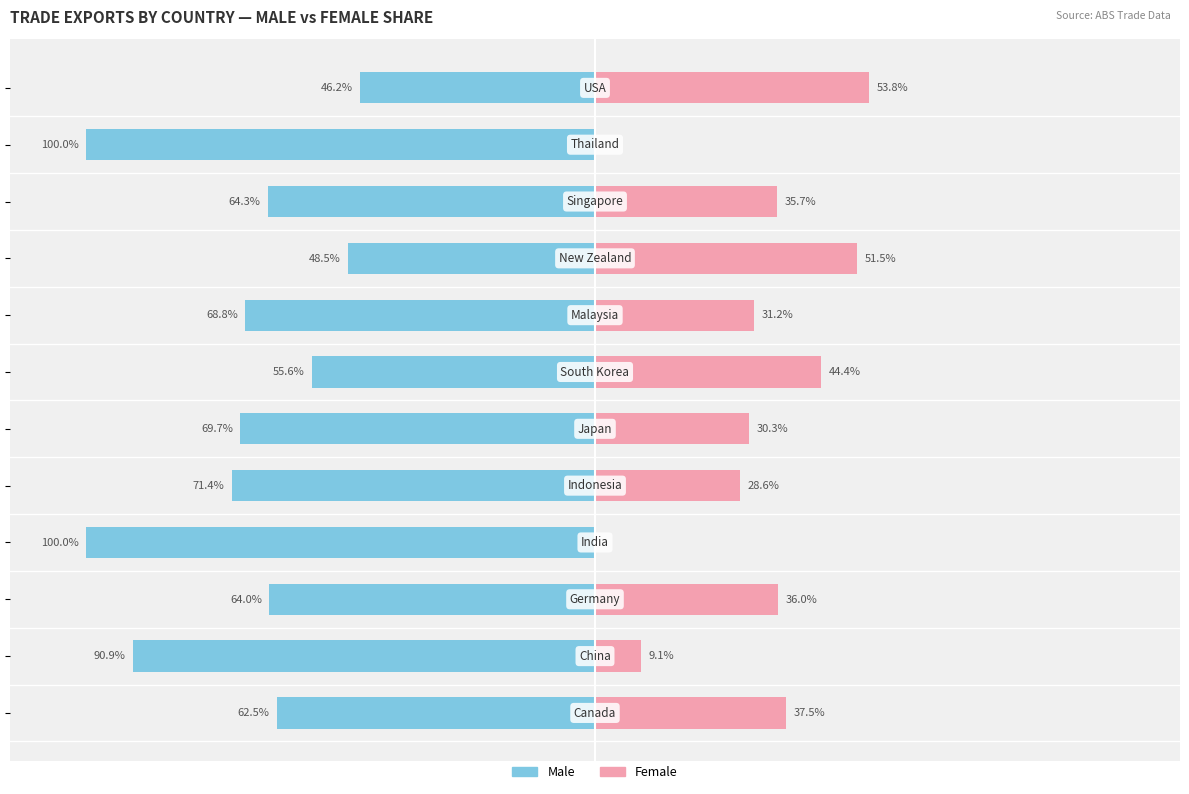

Reading left to right, transcribe all the data shown in this chart.

Male: -62.5	-90.9	-64.0	-100.0	-71.4	-69.7	-55.6	-68.8	-48.5	-64.3	-100.0	-46.2
Female: 37.5	9.1	36.0	0.0	28.6	30.3	44.4	31.2	51.5	35.7	0.0	53.8